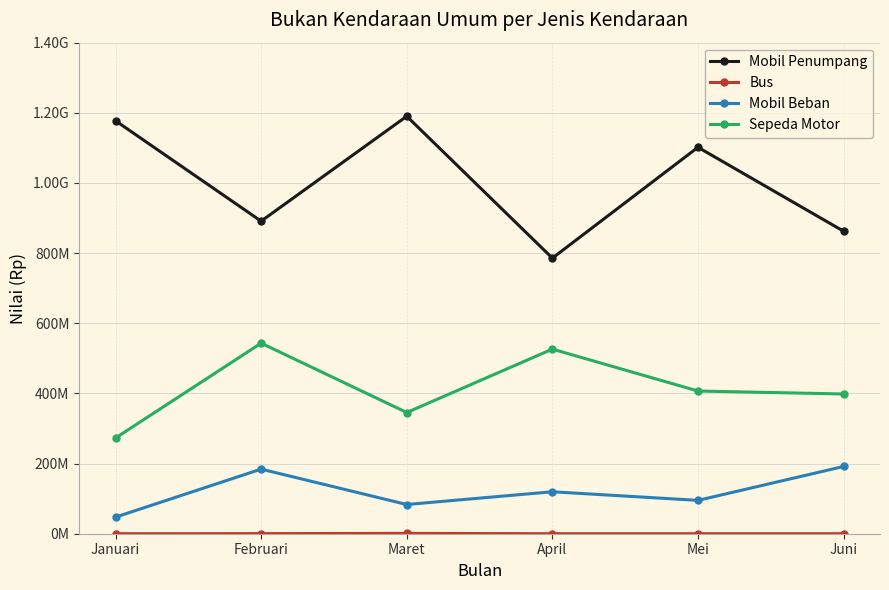

Reading left to right, extract all data points from this chart.

Mobil Penumpang: 1177322500	891140000	1190225000	785715000	1101738000	862405000
Bus: 0	250000	990000	0	0	0
Mobil Beban: 47310000	184195000	83300000	119615000	95075000	191725000
Sepeda Motor: 272898500	543316000	345581500	526310000	406821500	398394000